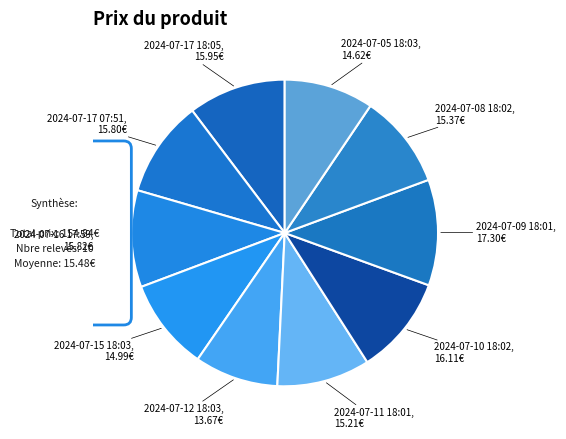

How many segments does this pie chart have?

10